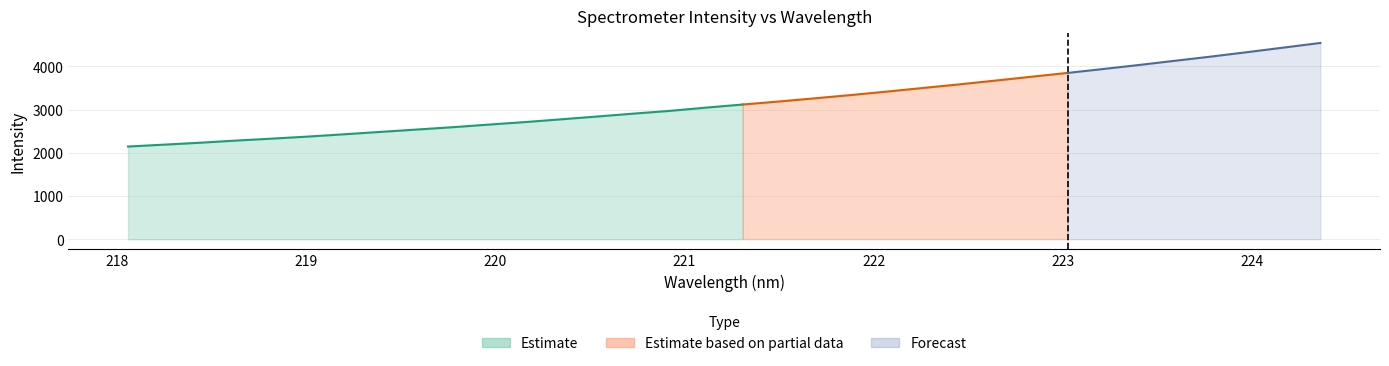

True or false: the data shows 4616.8 at 221.8812.

False